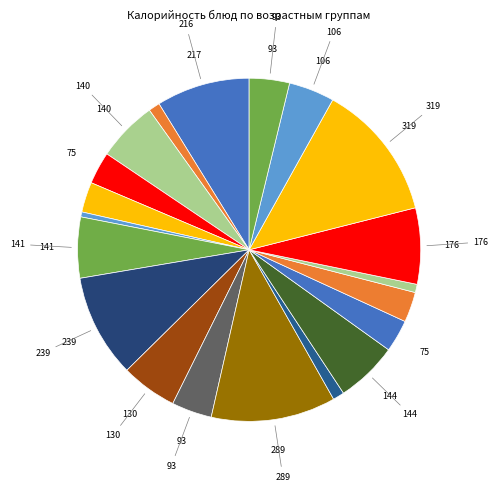

To the nearest percent, what is the average slice percentage?

5%